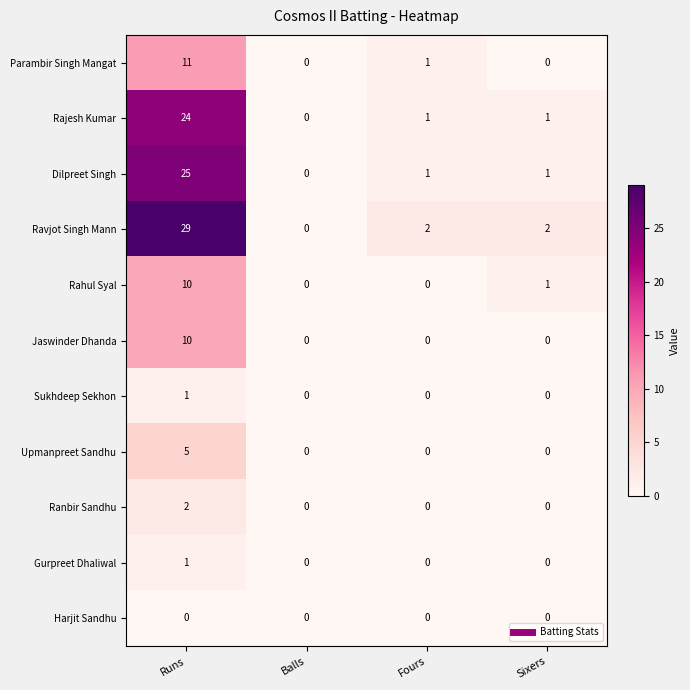

Which series changed the most between Runs and Balls?

Ravjot Singh Mann